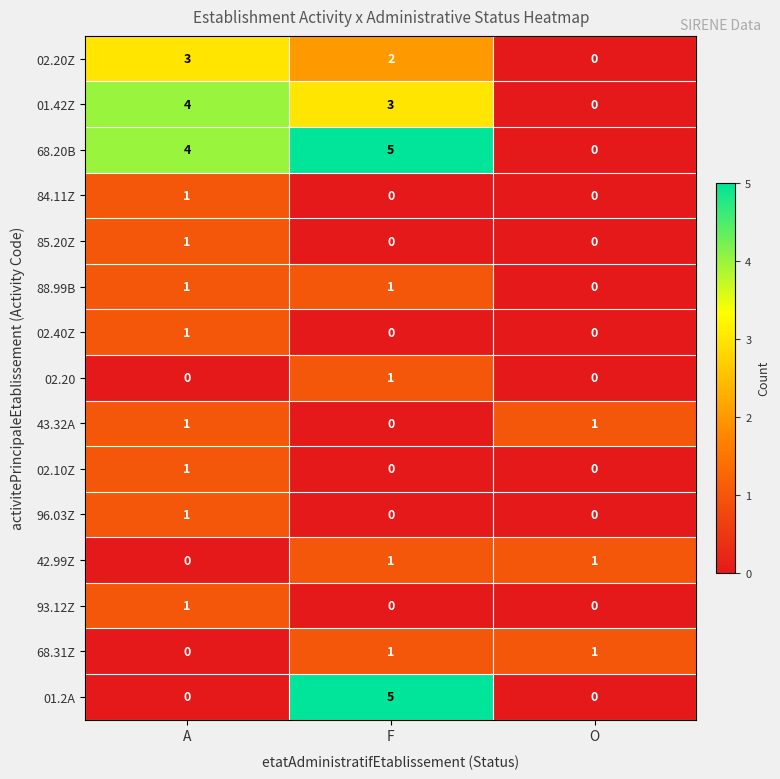

What is the difference between the highest and lowest values at F?

5